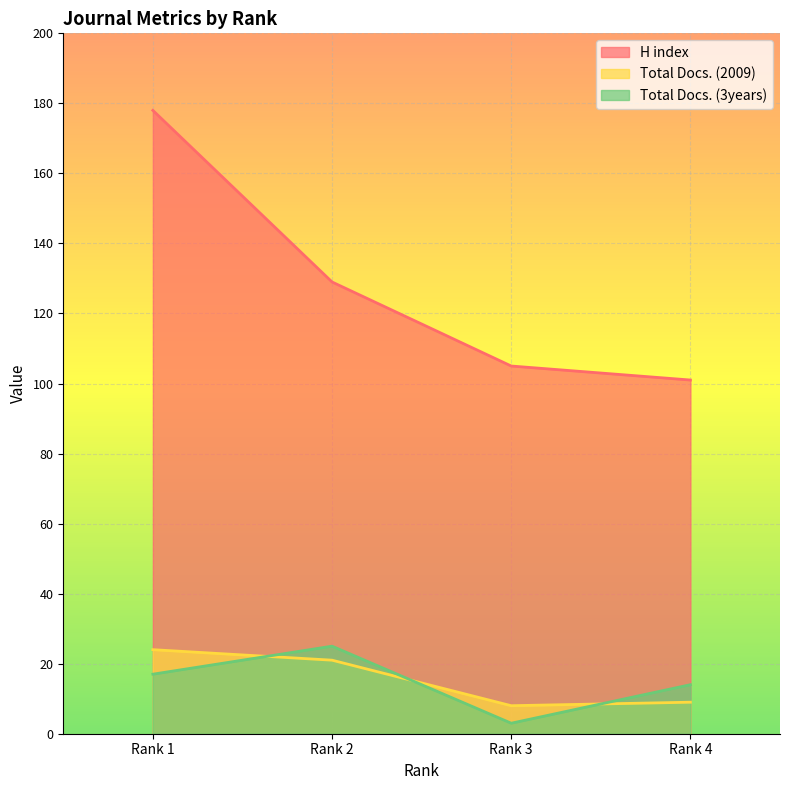

Reading right to left, extract all data points from this chart.

H index: Rank 4=101	Rank 3=105	Rank 2=129	Rank 1=178
Total Docs. (2009): Rank 4=9	Rank 3=8	Rank 2=21	Rank 1=24
Total Docs. (3years): Rank 4=14	Rank 3=3	Rank 2=25	Rank 1=17